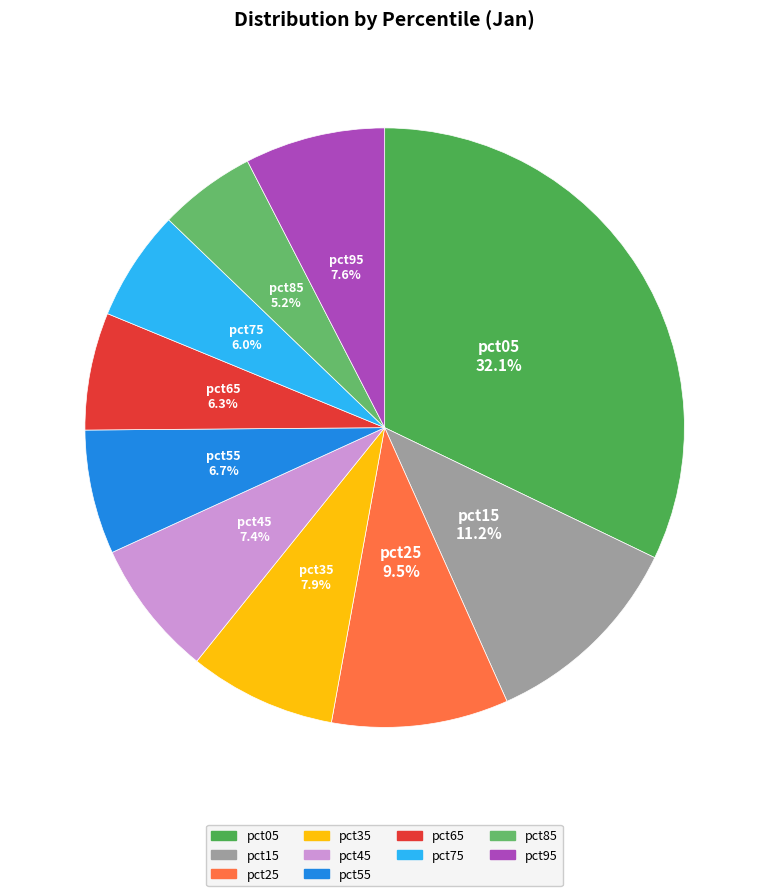

Do pct15 and pct45 together represent more than half of the pie?

No